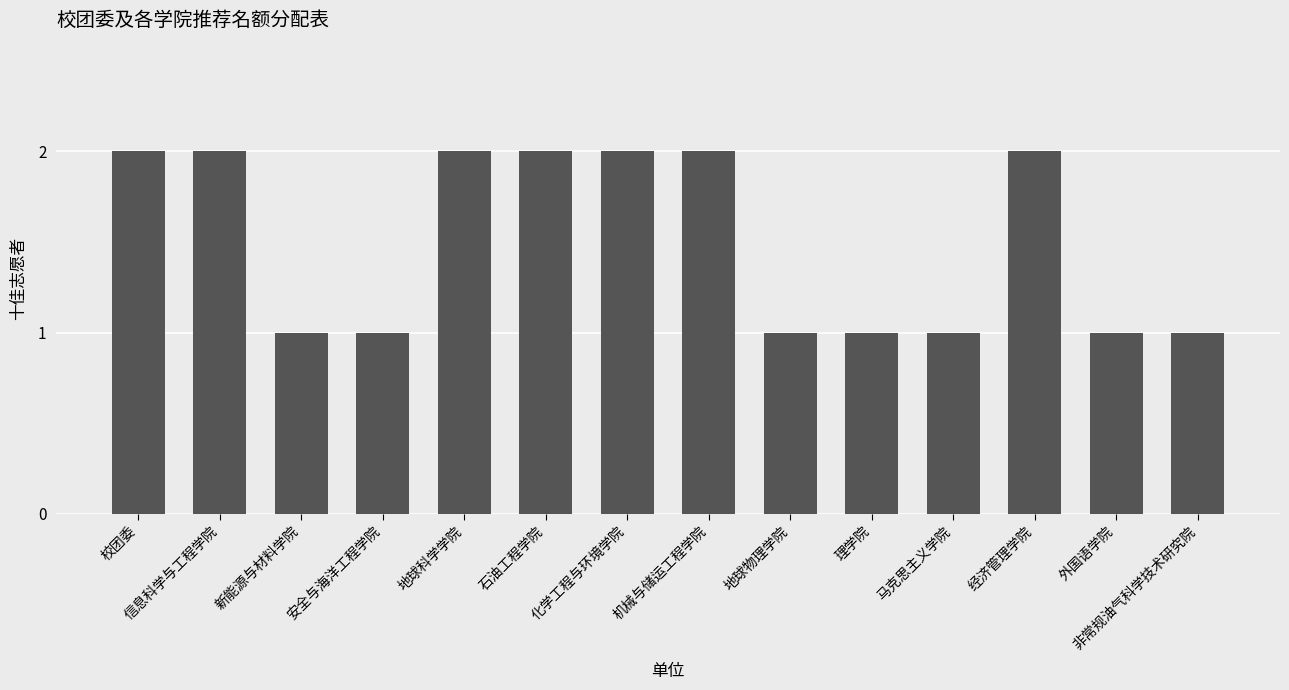

Which has a higher value, 马克思主义学院 or 石油工程学院?

石油工程学院